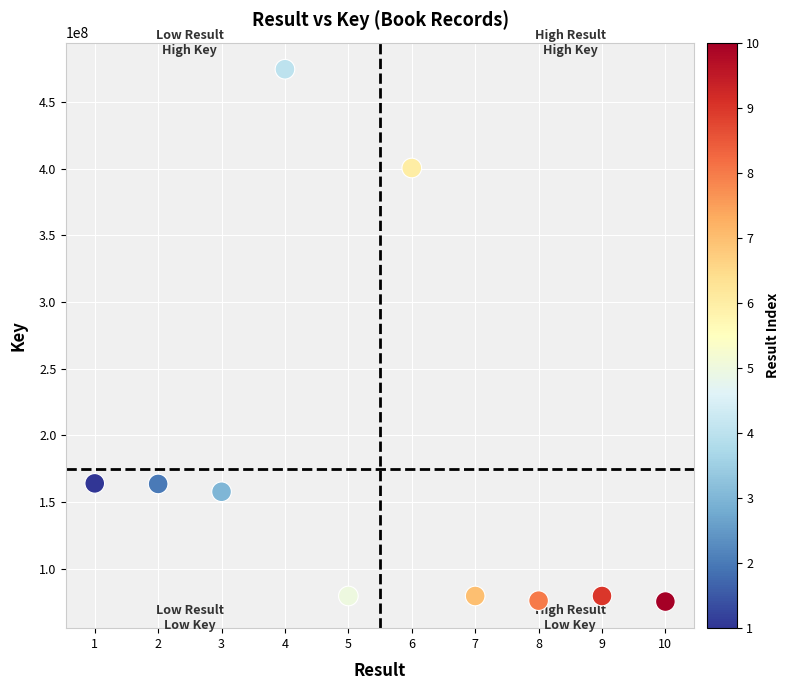

What is the range of X values (max minus min)?

9